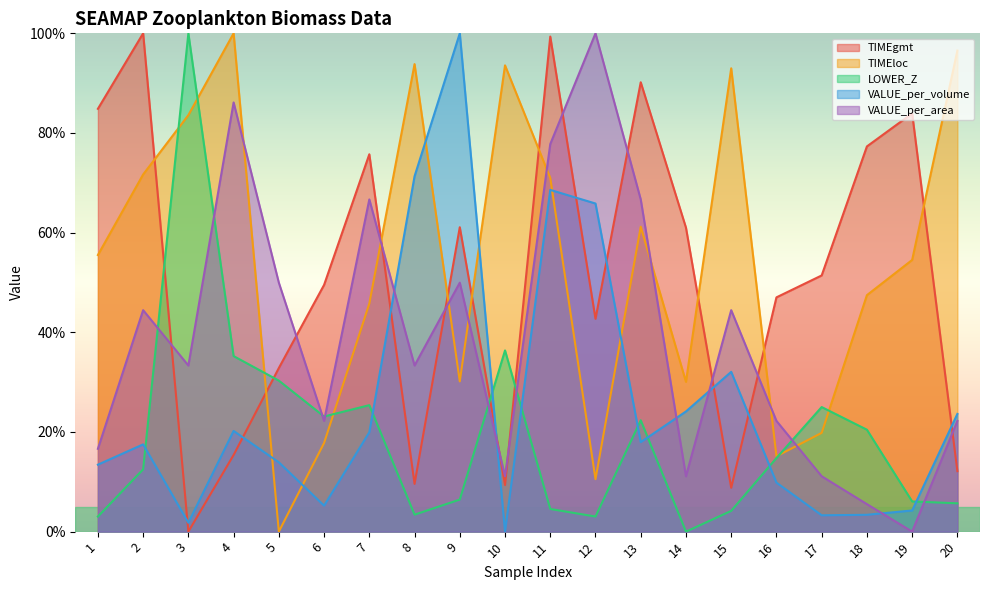

Reading left to right, list all the values displayed in this chart.

TIMEgmt: 0.8	1.0	0.0	0.2	0.3	0.5	0.8	0.1	0.6	0.1	1.0	0.4	0.9	0.6	0.1	0.5	0.5	0.8	0.8	0.1
TIMEloc: 0.6	0.7	0.8	1.0	0.0	0.2	0.5	0.9	0.3	0.9	0.7	0.1	0.6	0.3	0.9	0.2	0.2	0.5	0.5	1.0
LOWER_Z: 0.0	0.1	1.0	0.4	0.3	0.2	0.3	0.0	0.1	0.4	0.0	0.0	0.2	0.0	0.0	0.1	0.2	0.2	0.1	0.1
VALUE_per_volume: 0.1	0.2	0.0	0.2	0.1	0.1	0.2	0.7	1.0	0.0	0.7	0.7	0.2	0.2	0.3	0.1	0.0	0.0	0.0	0.2
VALUE_per_area: 0.2	0.4	0.3	0.9	0.5	0.2	0.7	0.3	0.5	0.1	0.8	1.0	0.7	0.1	0.4	0.2	0.1	0.1	0.0	0.2